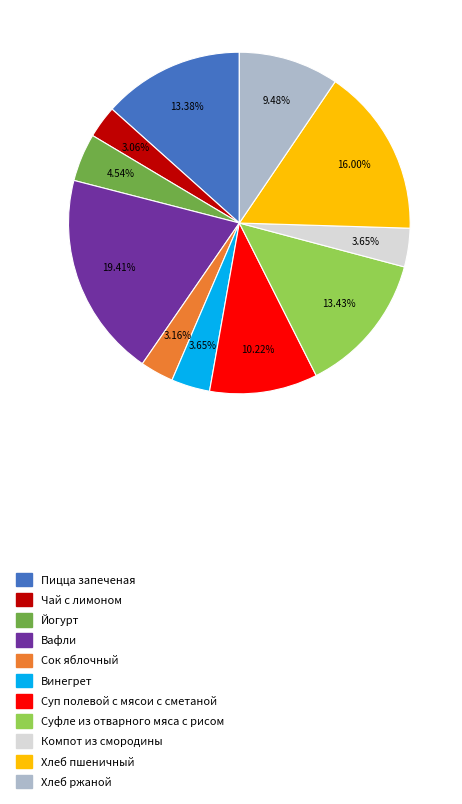

What percentage do Суп полевой с мясои с сметаной and Компот из смородины together represent?

13.9%